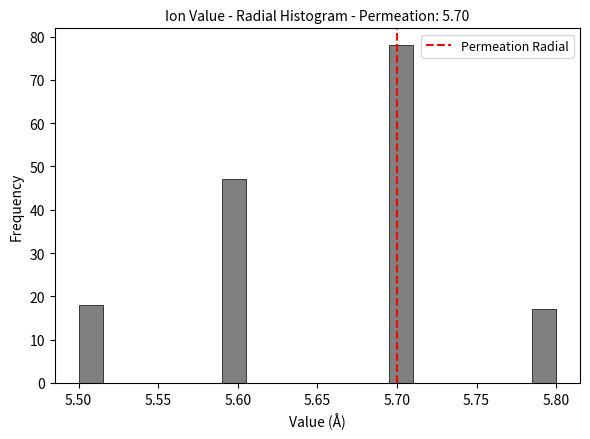

Read against the x-axis, roughly where is the centre of the tallest bar?

5.705